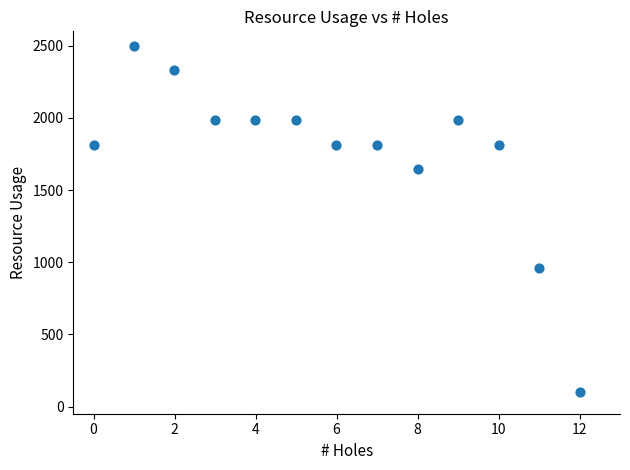

What is the range of X values (max minus min)?

12.0